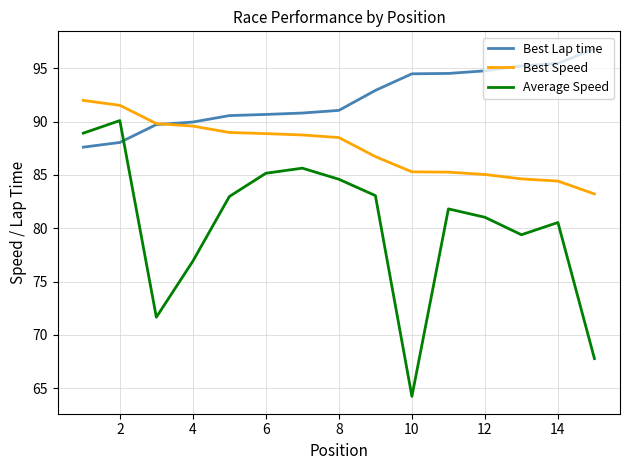

Does the chart have visible grid lines?

Yes